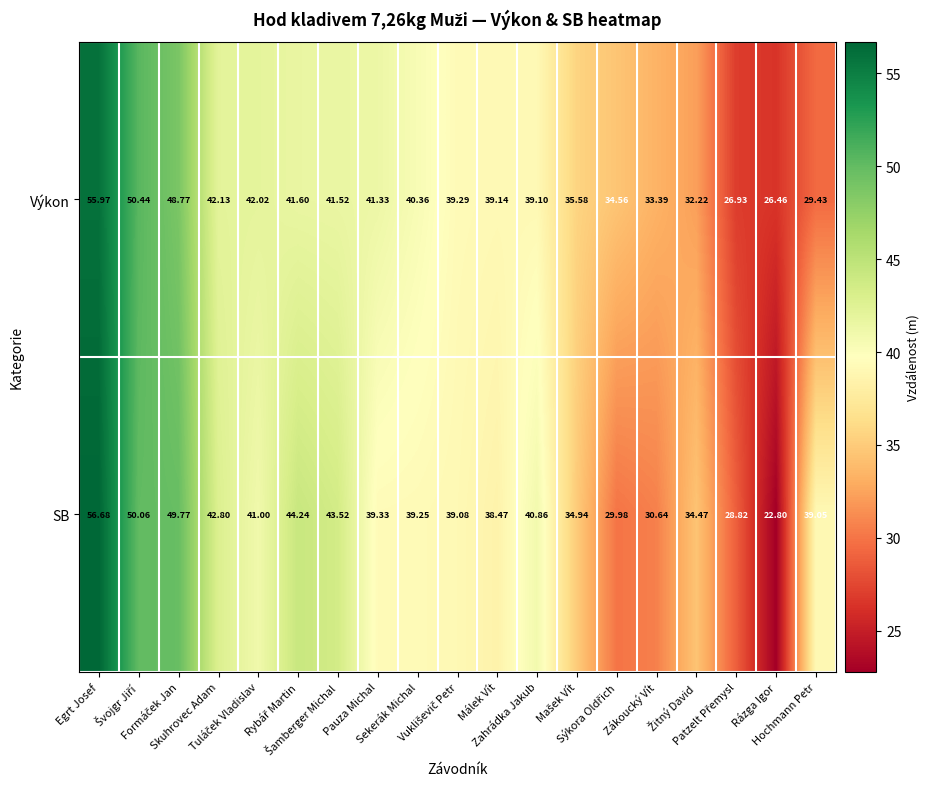

Which series has the widest spread of values?

SB